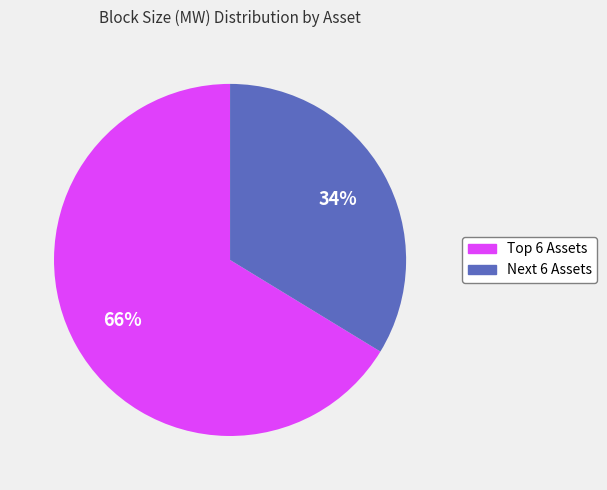

Does any single category account for the majority?

Yes